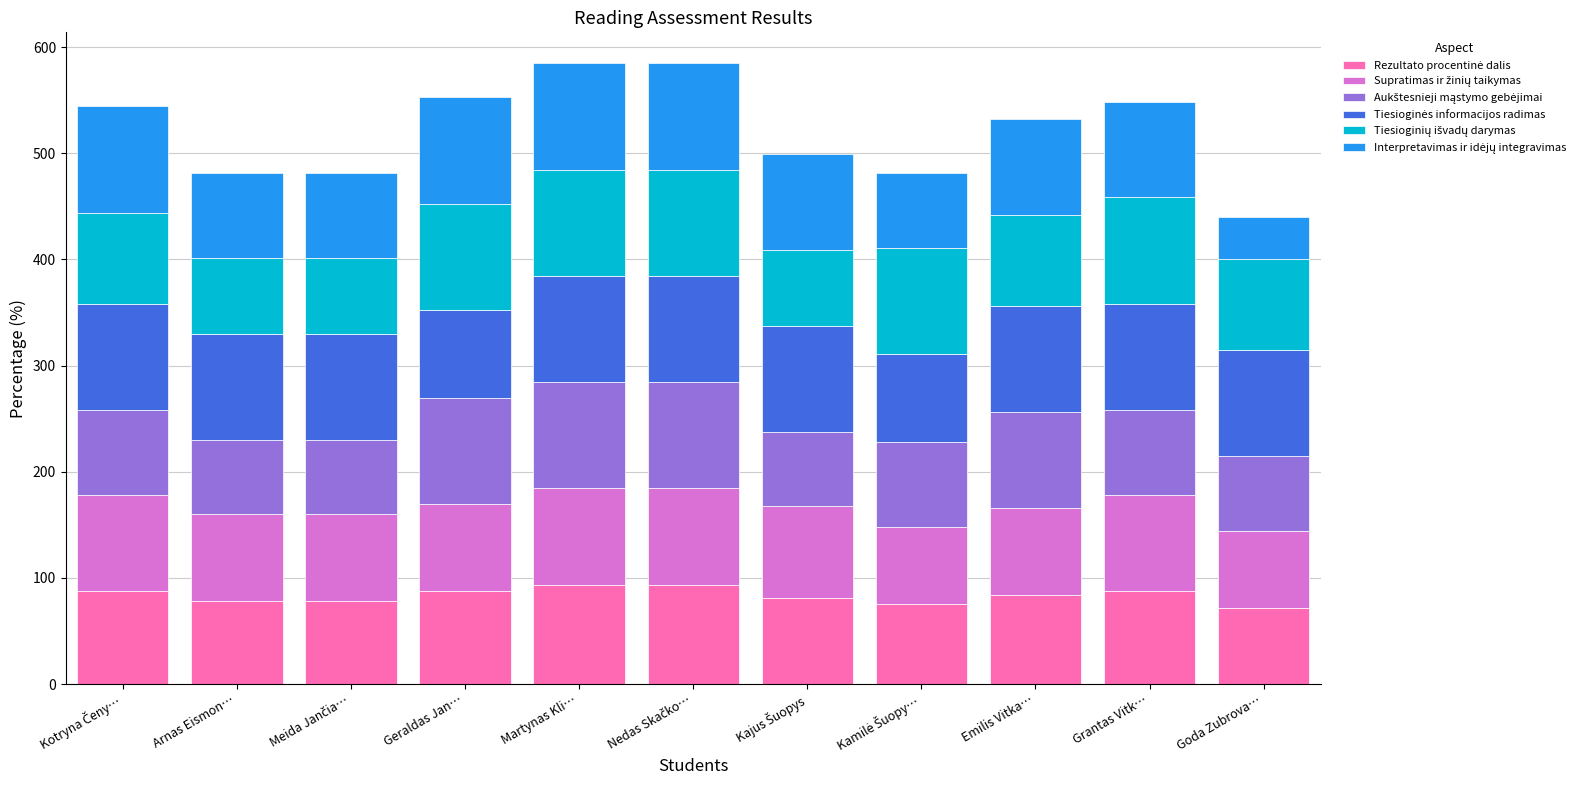

What is the total value across all series at Arnas Eismon…?

481.4